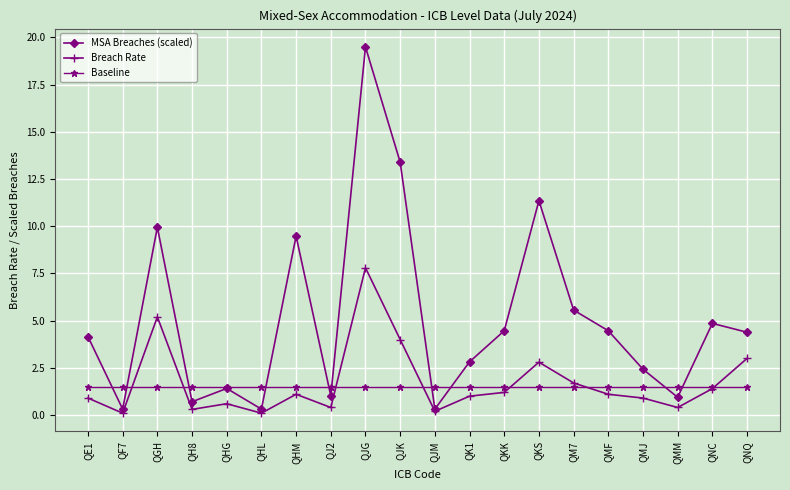

Is the value of Baseline at QMF greater than the value of MSA Breaches (scaled) at QJM?

Yes